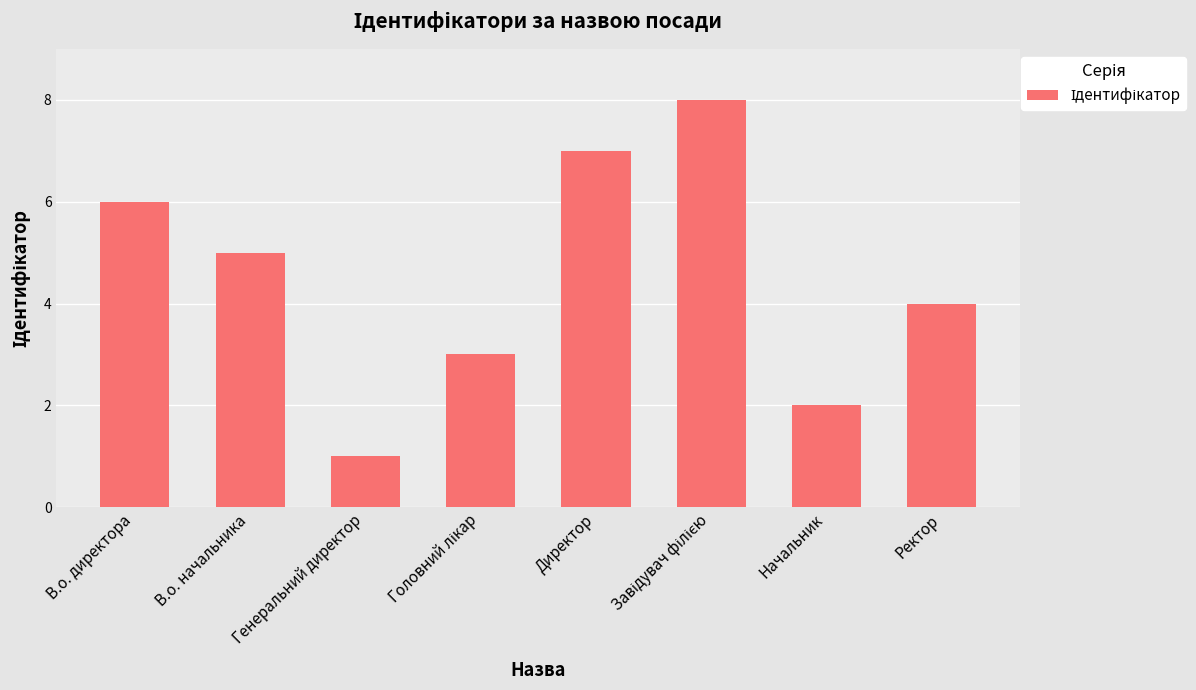

Is it true that the value at В.о. начальника is 5?

True